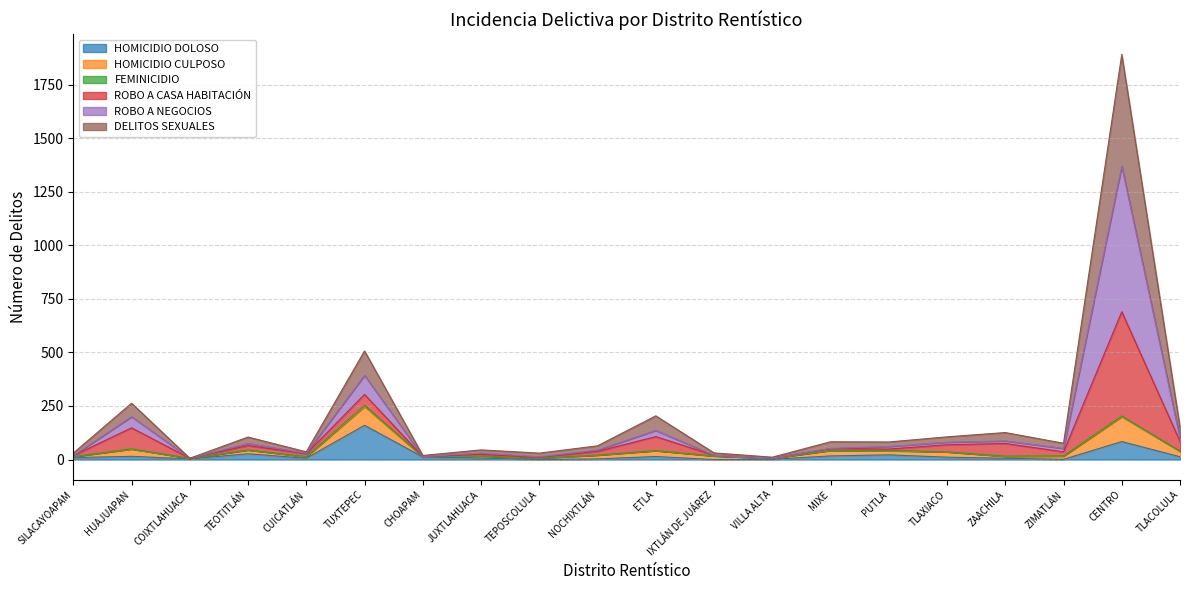

True or false: ROBO A CASA HABITACIÓN has more than 2 interior local peaks.

True